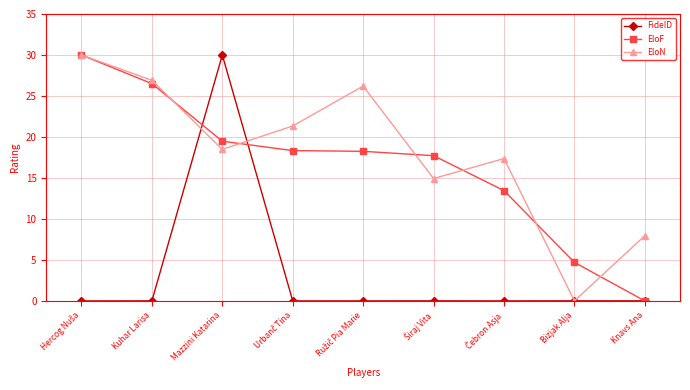

What position from the right is Mazzini Katarina?

7